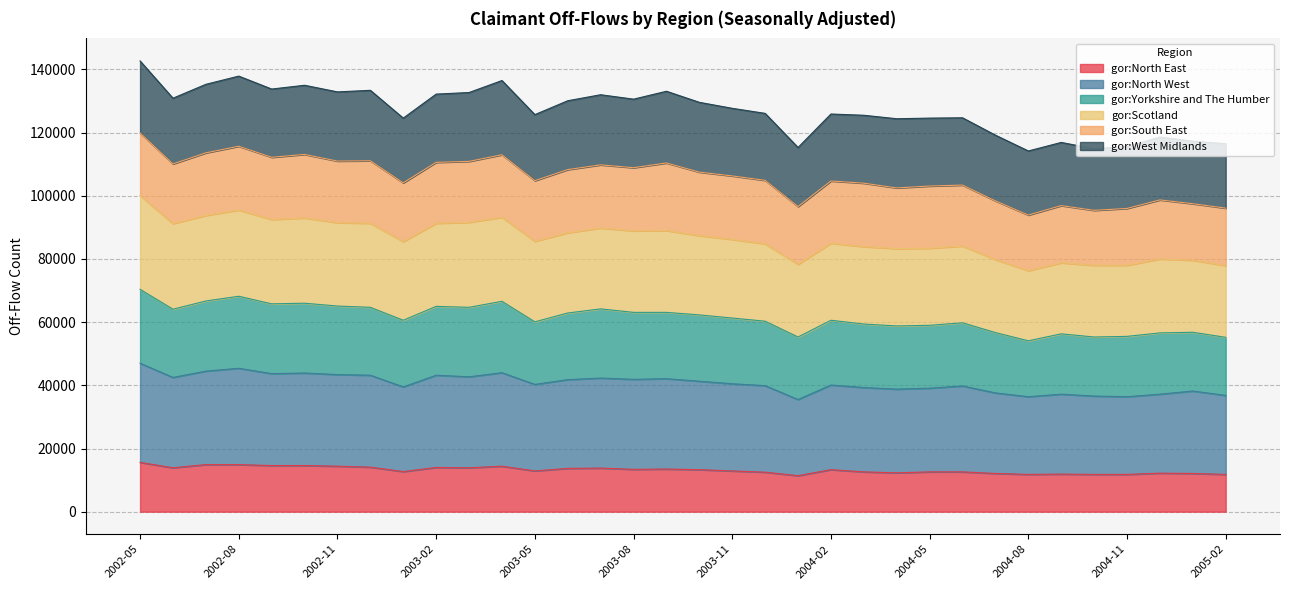

Which category has the highest value across all series?

2002-05